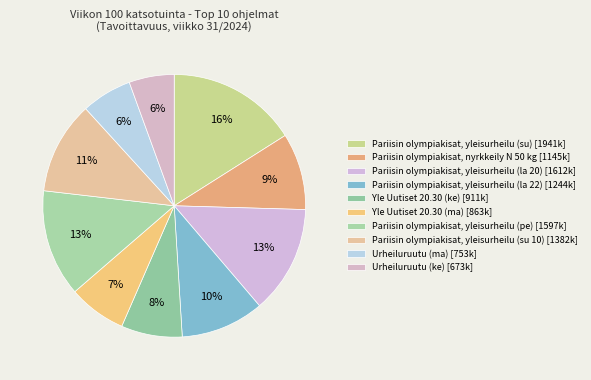

How many segments does this pie chart have?

10